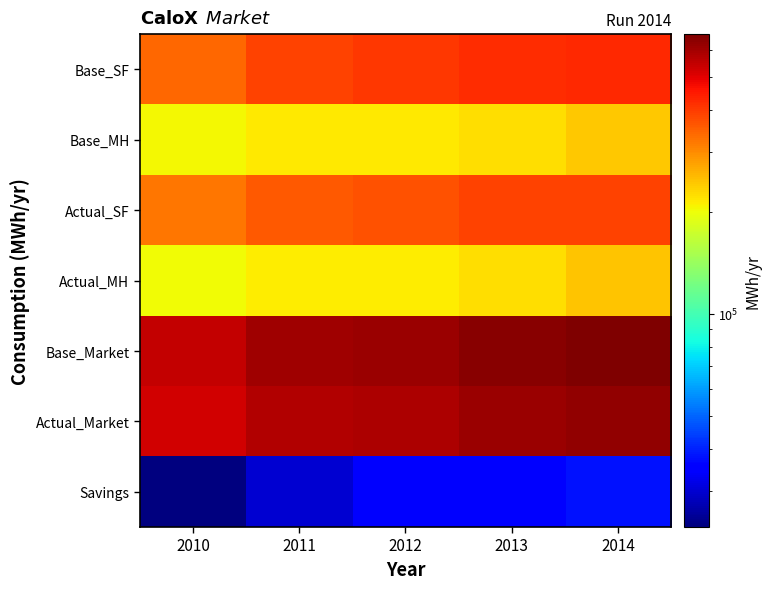

Rank the series by their maximum value, from highest to lowest.

Base_Market, Actual_Market, Base_SF, Actual_SF, Actual_MH, Base_MH, Savings